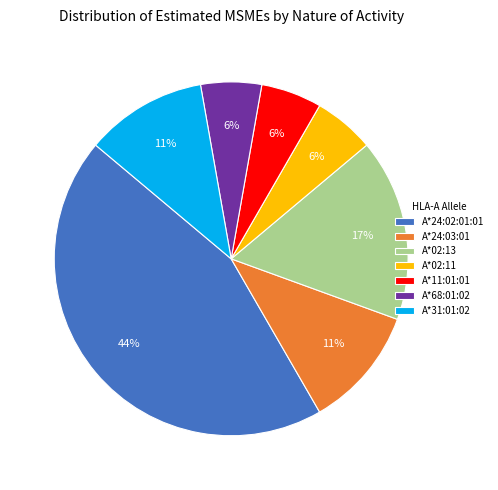

Is it true that A*68:01:02 is 20% of the pie?

False